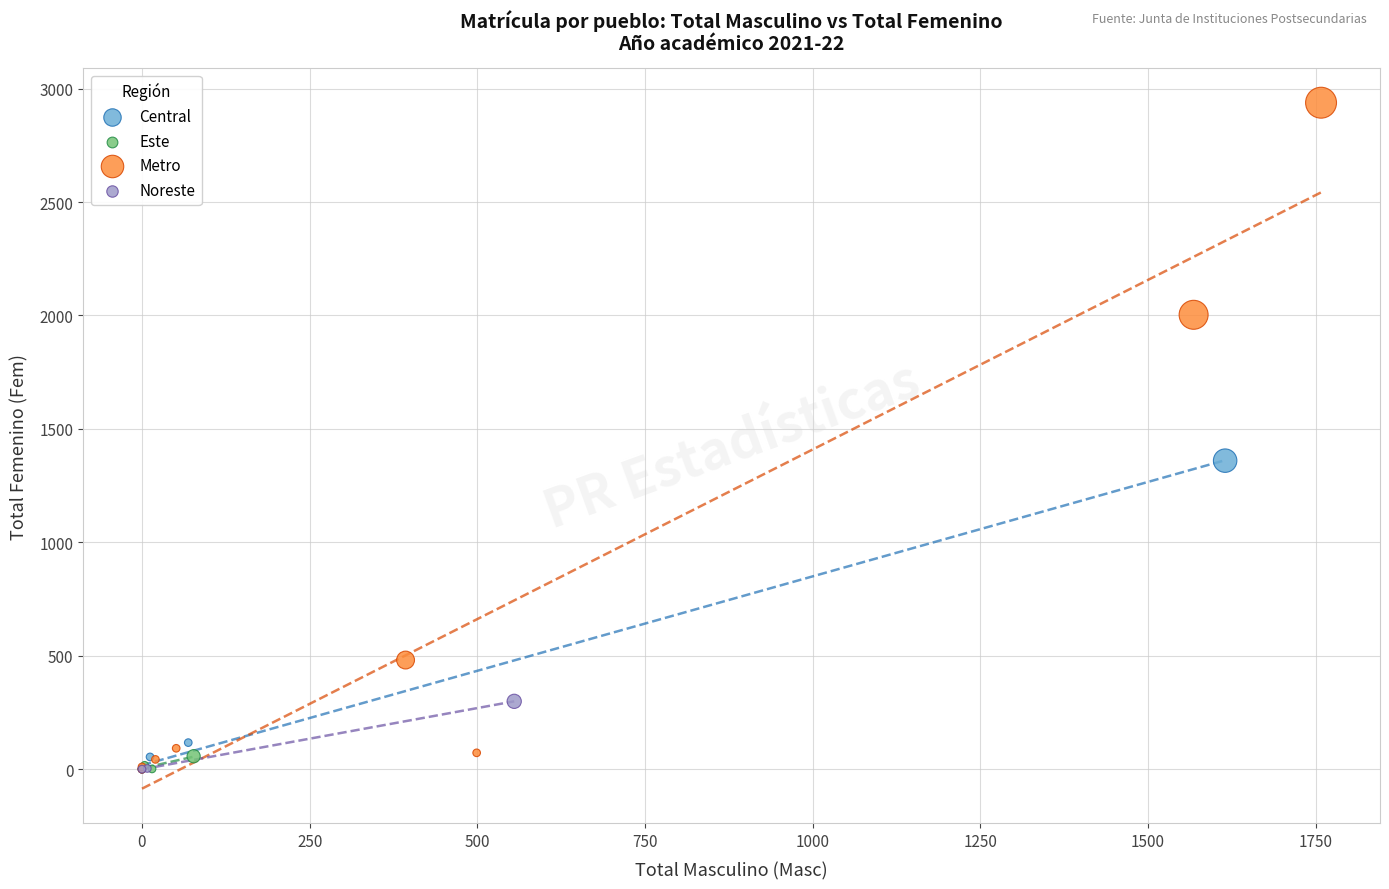

Which series has the largest Y range (max minus min)?

Metro